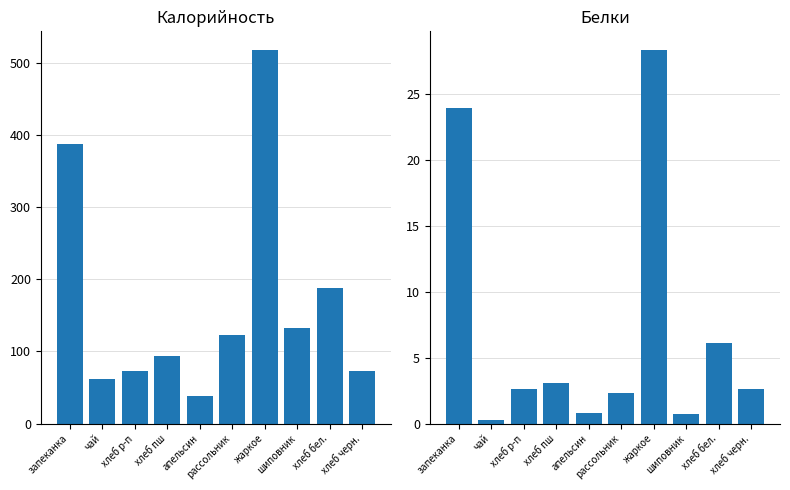

Which series has the widest spread of values?

Калорийность